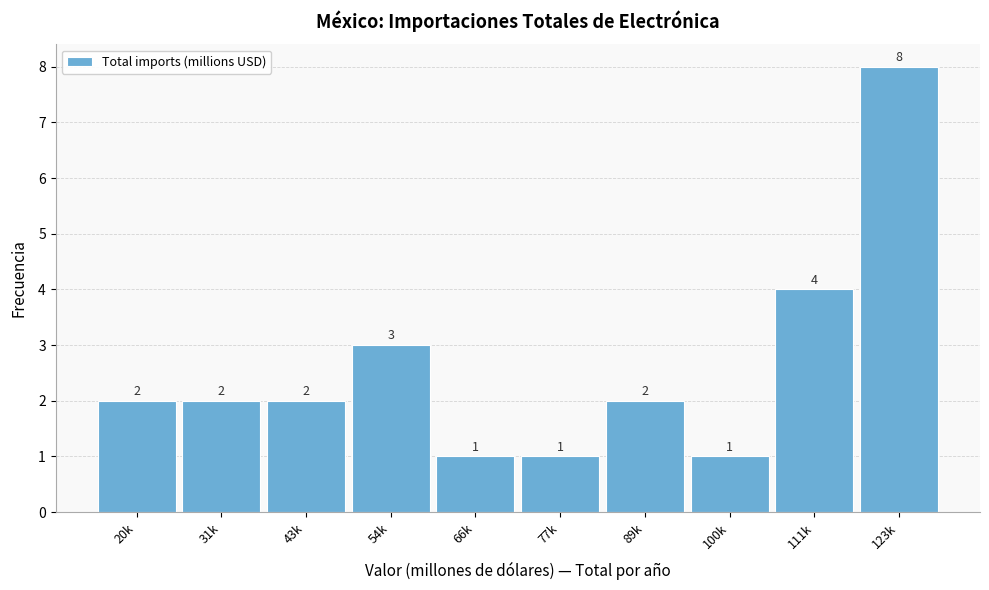

Reading right to left, what are all the values shown in this chart?

8	4	1	2	1	1	3	2	2	2